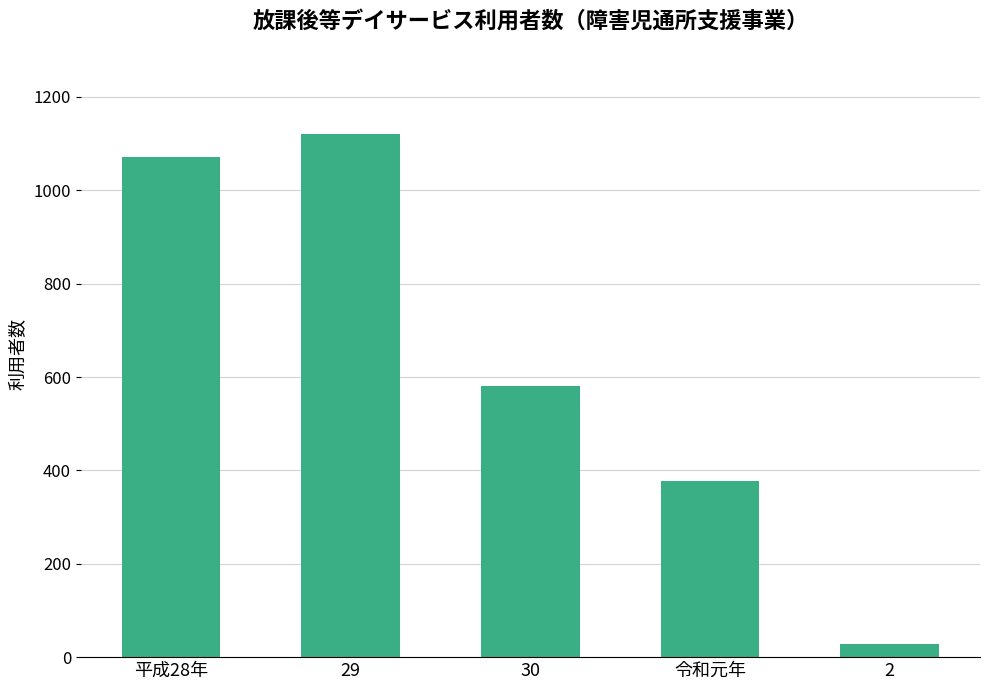

Is it true that the value at 2 is 28?

True